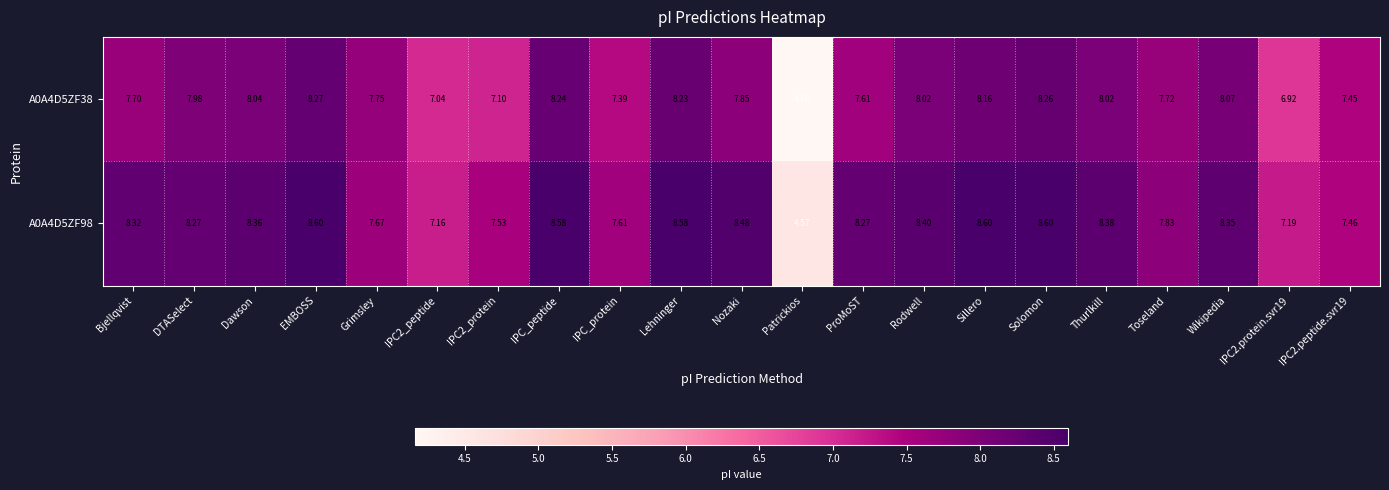

What is the total value across all series at ProMoST?

15.9